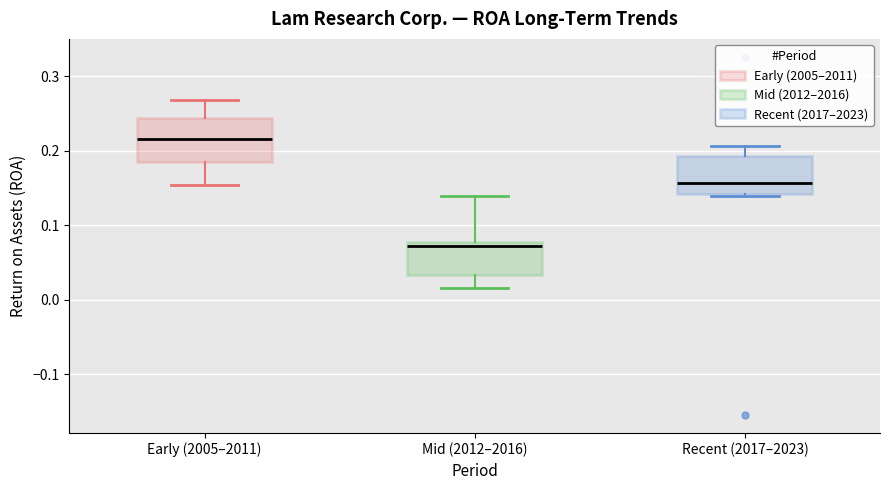

Where is the lower edge of the box for Early (2005–2011) on the y-axis? The values are not printed on the chart, so give them approximately, as read against the axis.

0.18